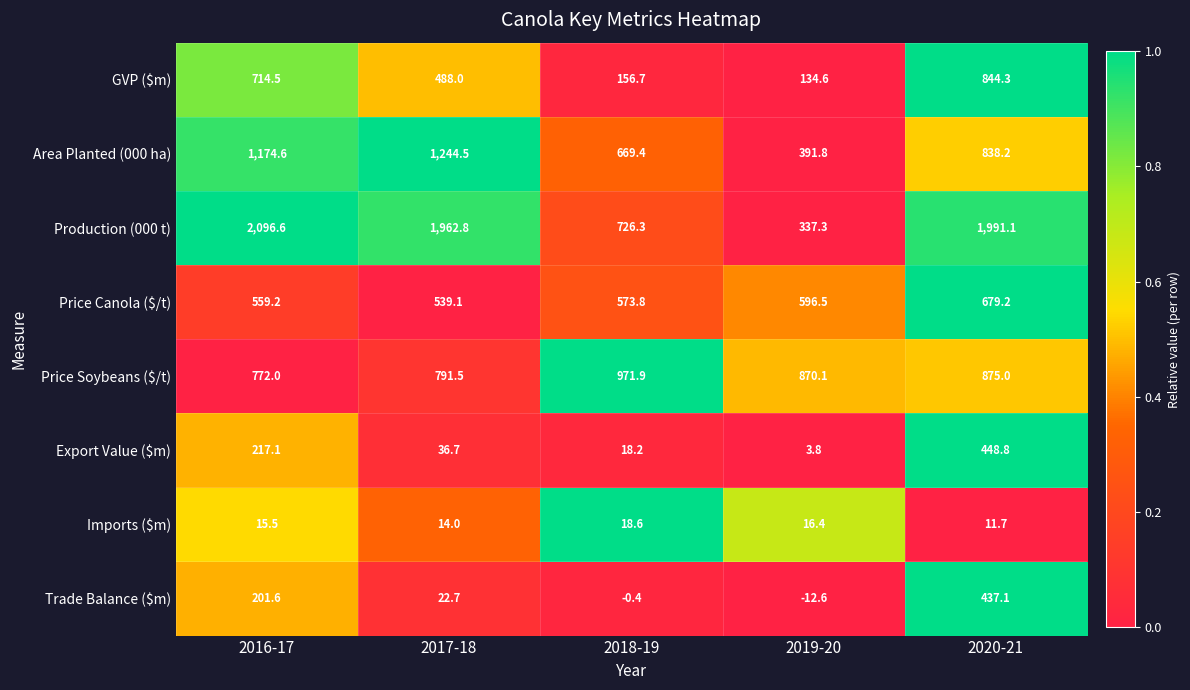

Which series has the largest total across all categories?

Production (000 t)